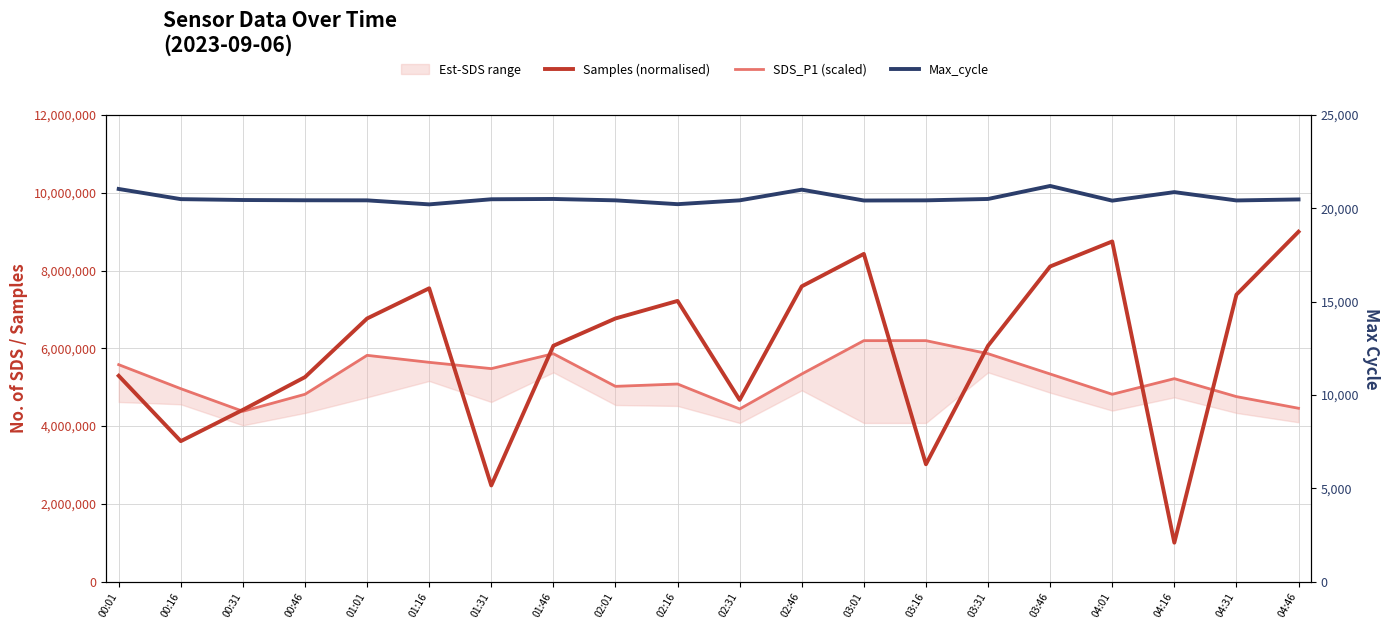

How many categories are shown in the chart?

20